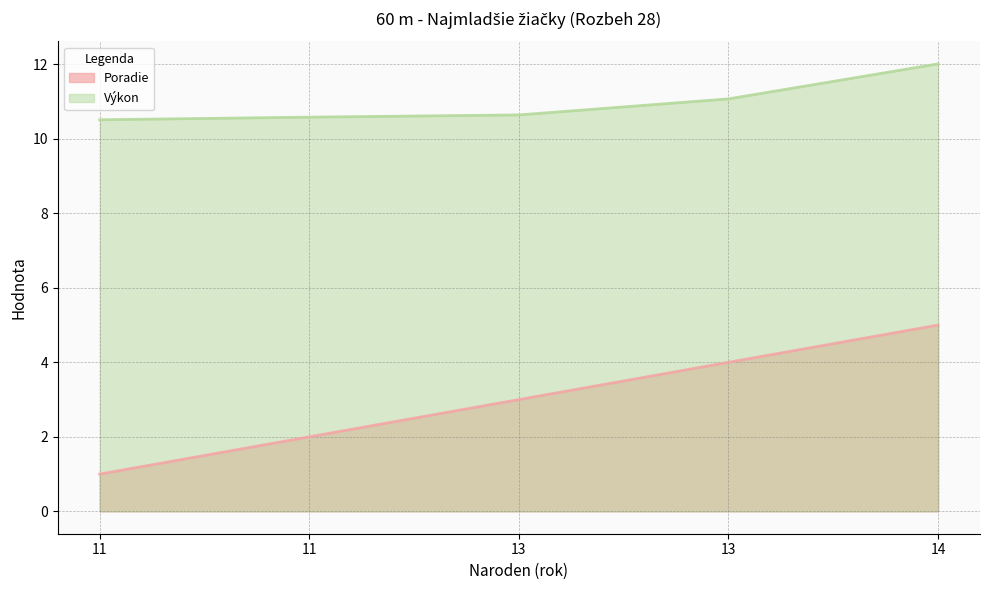

What is the value of the Výkon point at the 1st from the left?

10.5